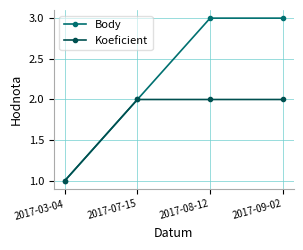

Rank the series by their average value, from lowest to highest.

Koeficient, Body